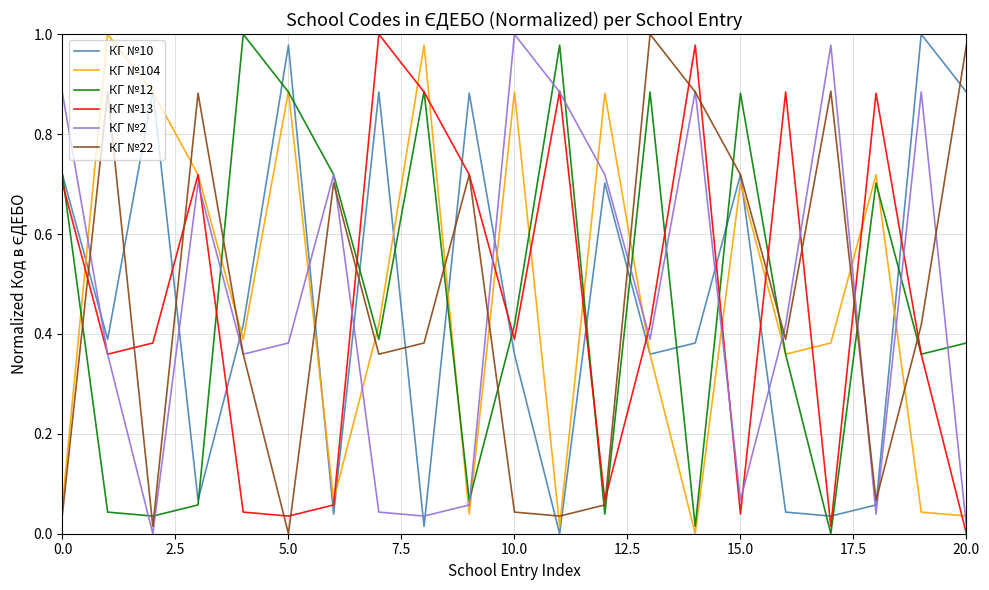

True or false: КГ №13 and КГ №10 cross at least once.

True